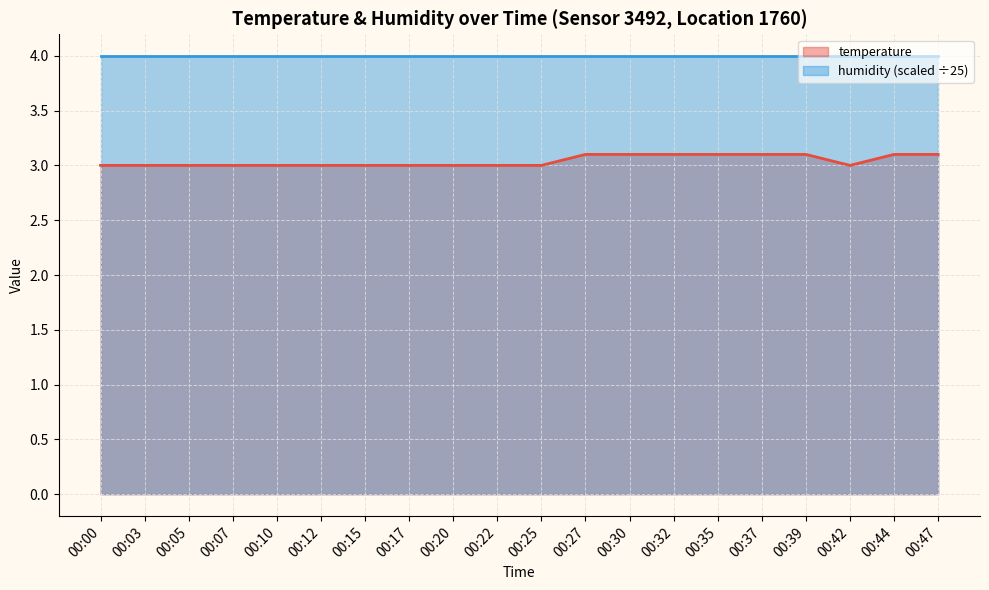

How many points are lower than both their immediate neighbors (excluding endpoints)?

1